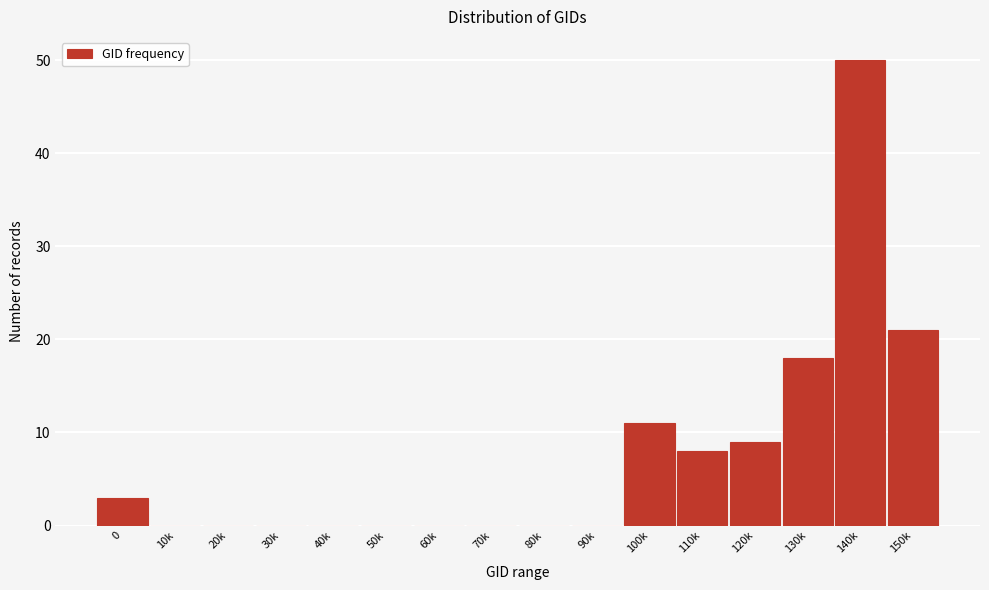

Reading right to left, extract all data points from this chart.

150k=21	140k=50	130k=18	120k=9	110k=8	100k=11	90k=0	80k=0	70k=0	60k=0	50k=0	40k=0	30k=0	20k=0	10k=0	0=3